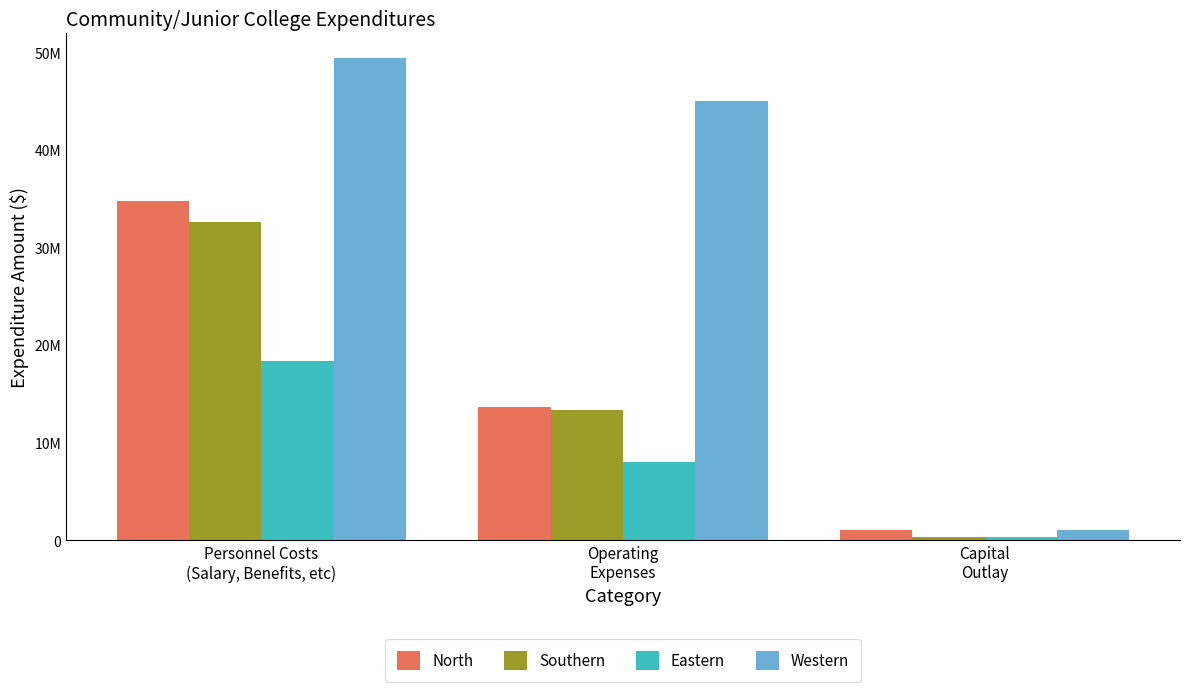

What is the lowest value of the Eastern series?

357294